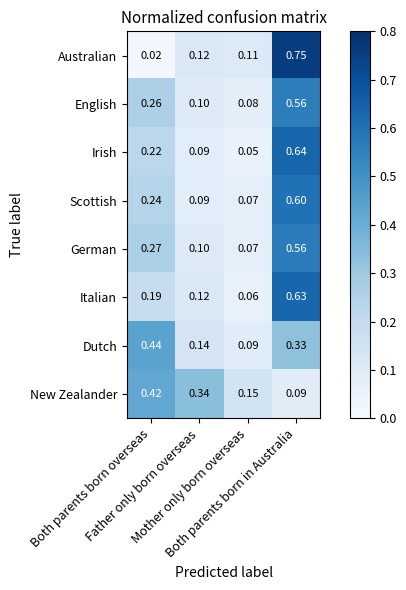

What is the total value across all series at Father only born overseas?

1.1